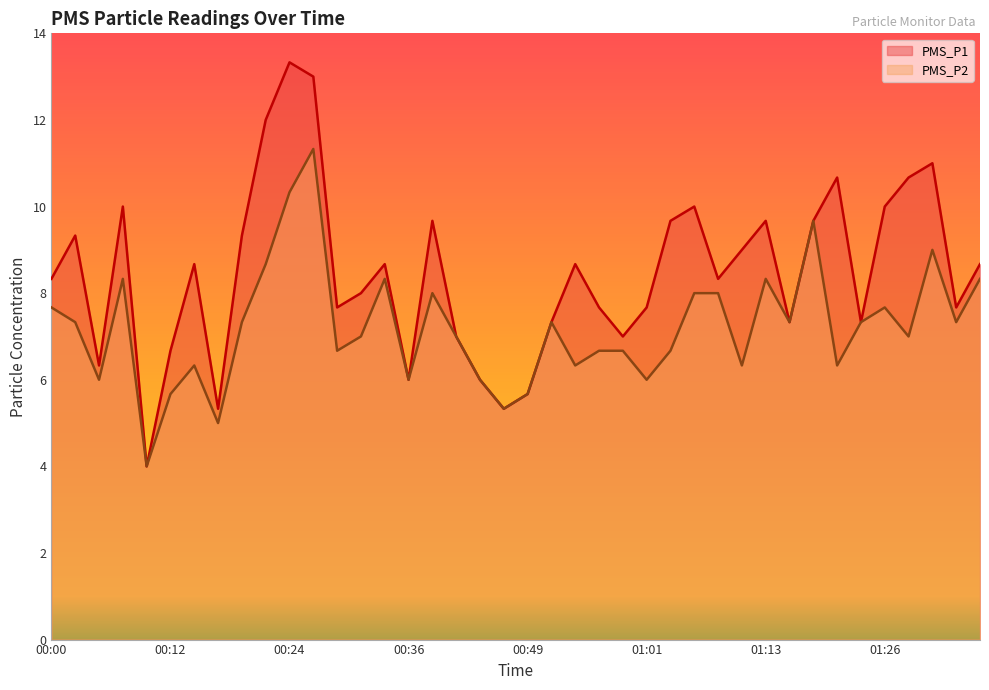

How many data points does each series have?

40